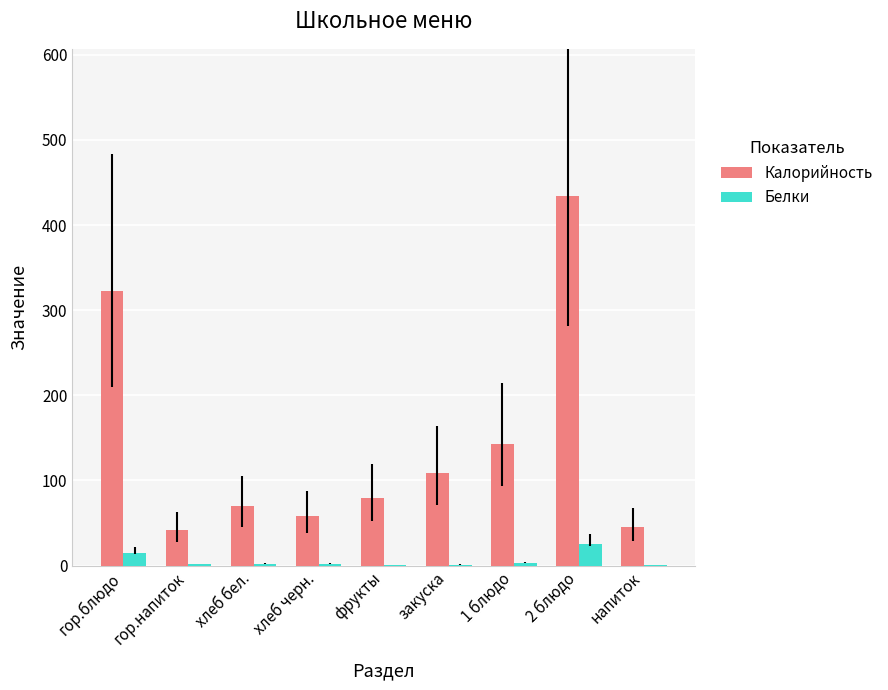

What value does the Калорийность series have at гор.блюдо?

322.4